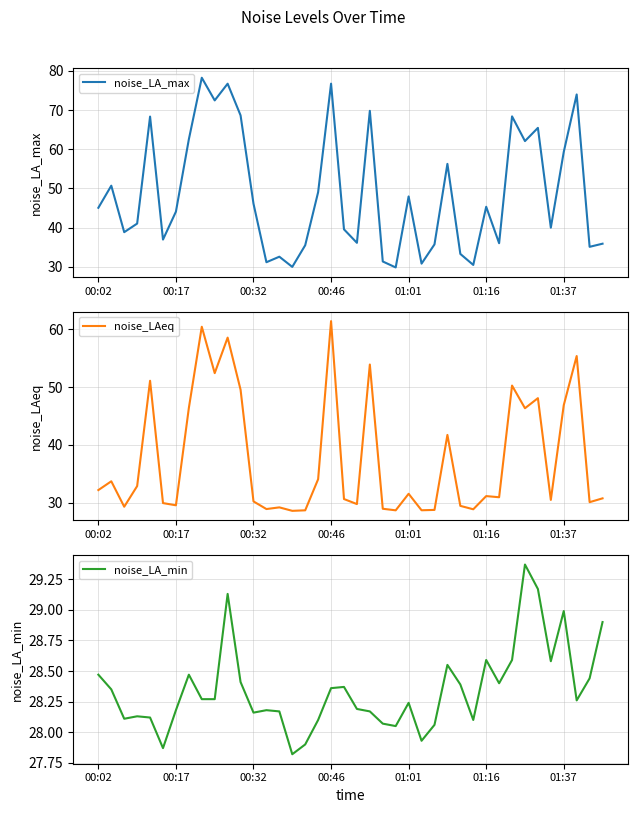

The noise_LA_max series shows 31.4 at 22. True or false?

True